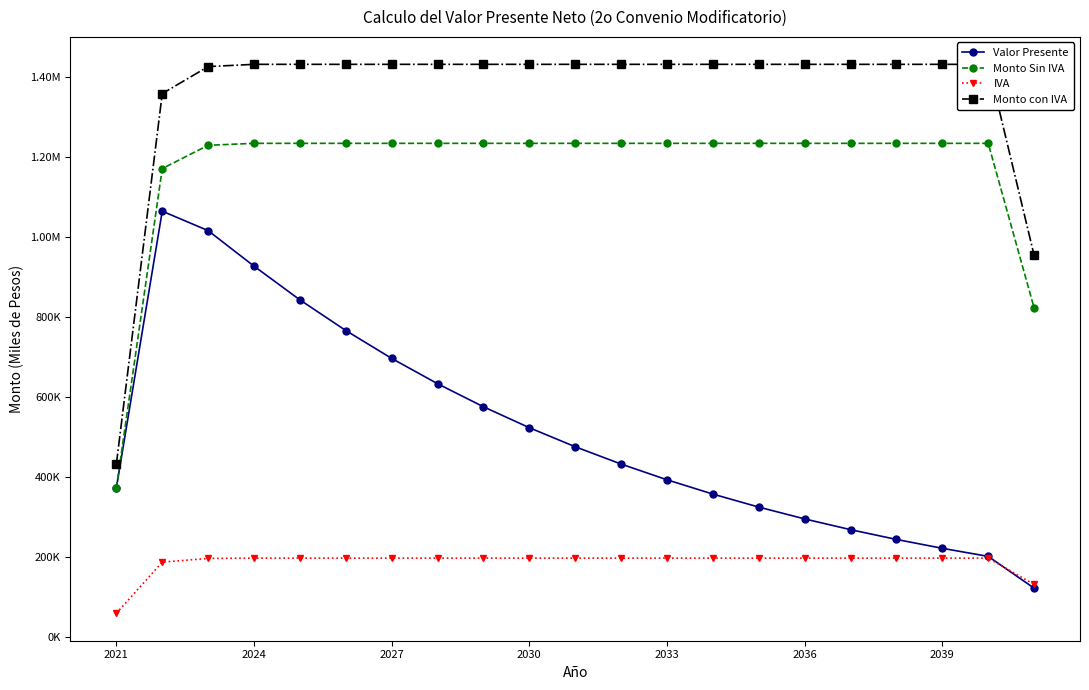

List the labels in order of Monto Sin IVA value, largest first.

2030, 2033, 2036, 2039, 7, 8, 9, 10, 11, 12, 13, 14, 15, 16, 17, 18, 19, 2027, 2024, 20, 2021